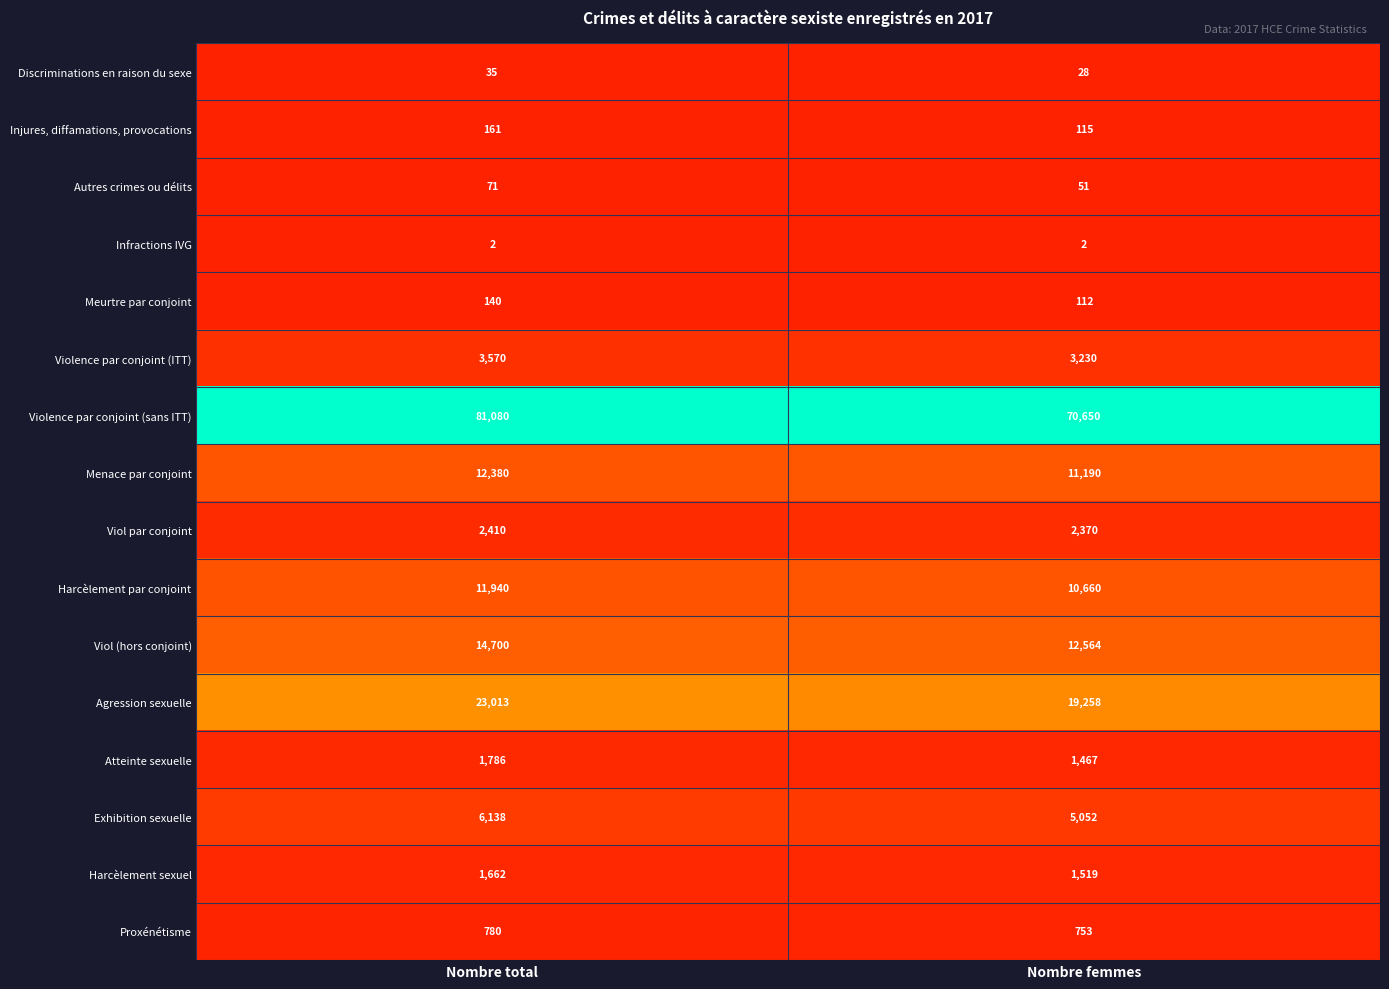

What is the average value of the Menace par conjoint series?

11785